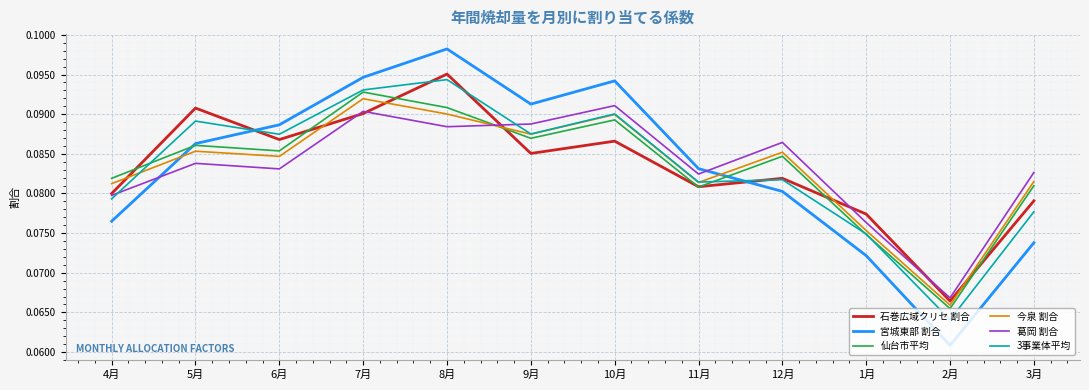

At which label does 仙台市平均 reach its peak?

7月